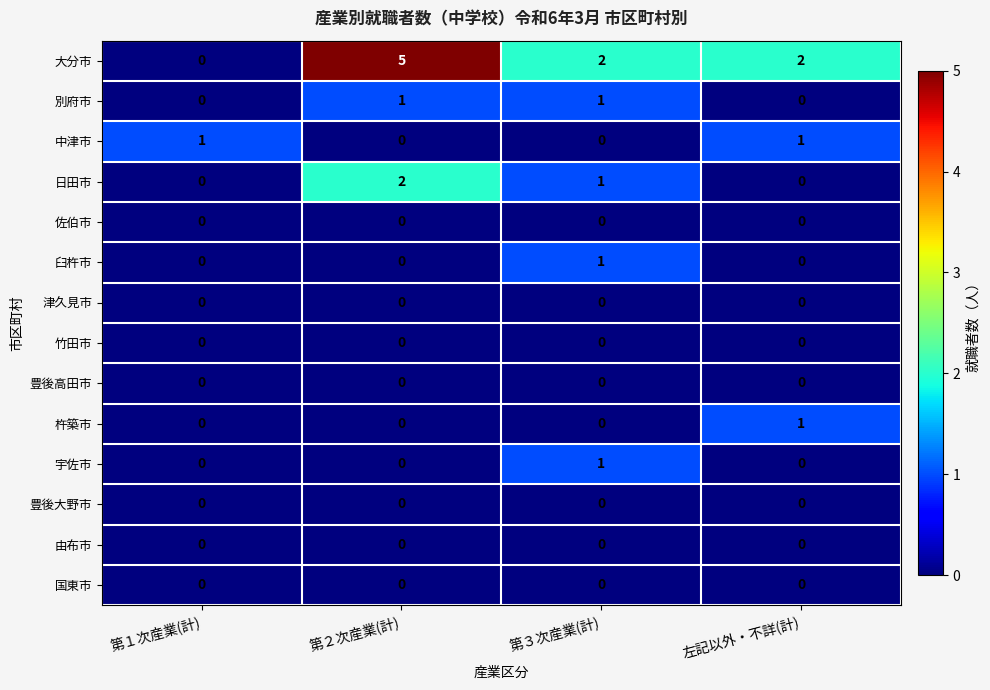

Which series has the largest total across all categories?

大分市